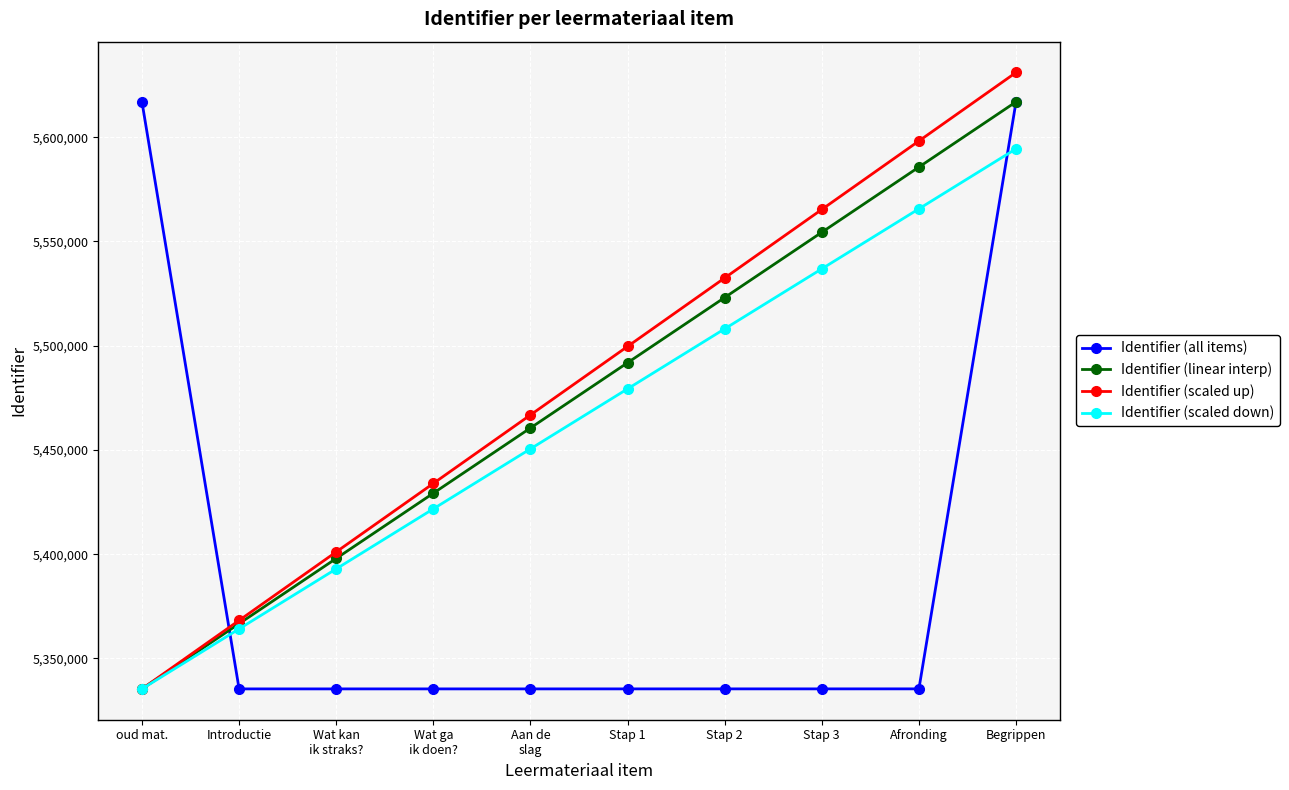

What is the difference between the Identifier (linear interp) values at Stap 2 and Begrippen?

93873